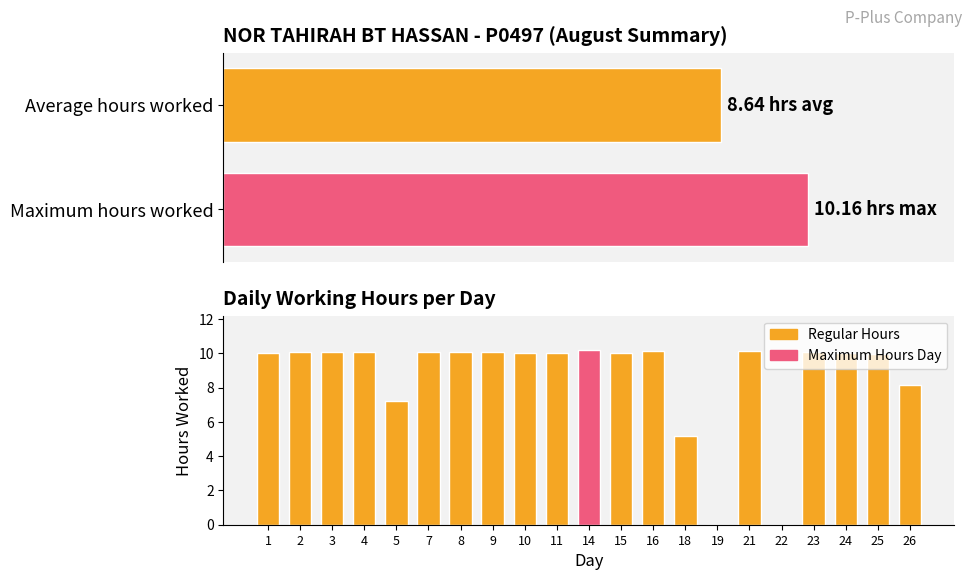

Reading left to right, what are all the values shown in this chart?

10.0	10.1	10.1	10.1	7.2	10.1	10.1	10.1	10.0	10.0	10.2	10.0	10.1	5.2	0.0	10.1	0.0	10.1	10.0	9.9	8.2